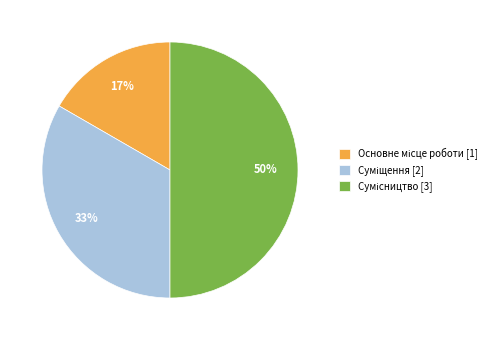

To the nearest percent, what is the difference between the largest and smallest slice percentages?

33%